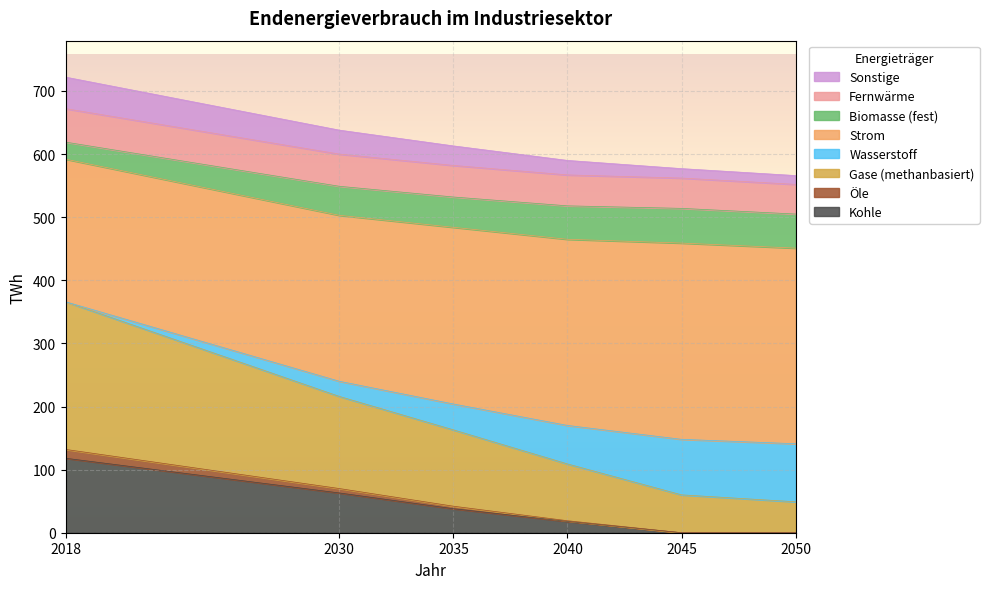

The value of Strom at 2030 is 384. True or false?

False